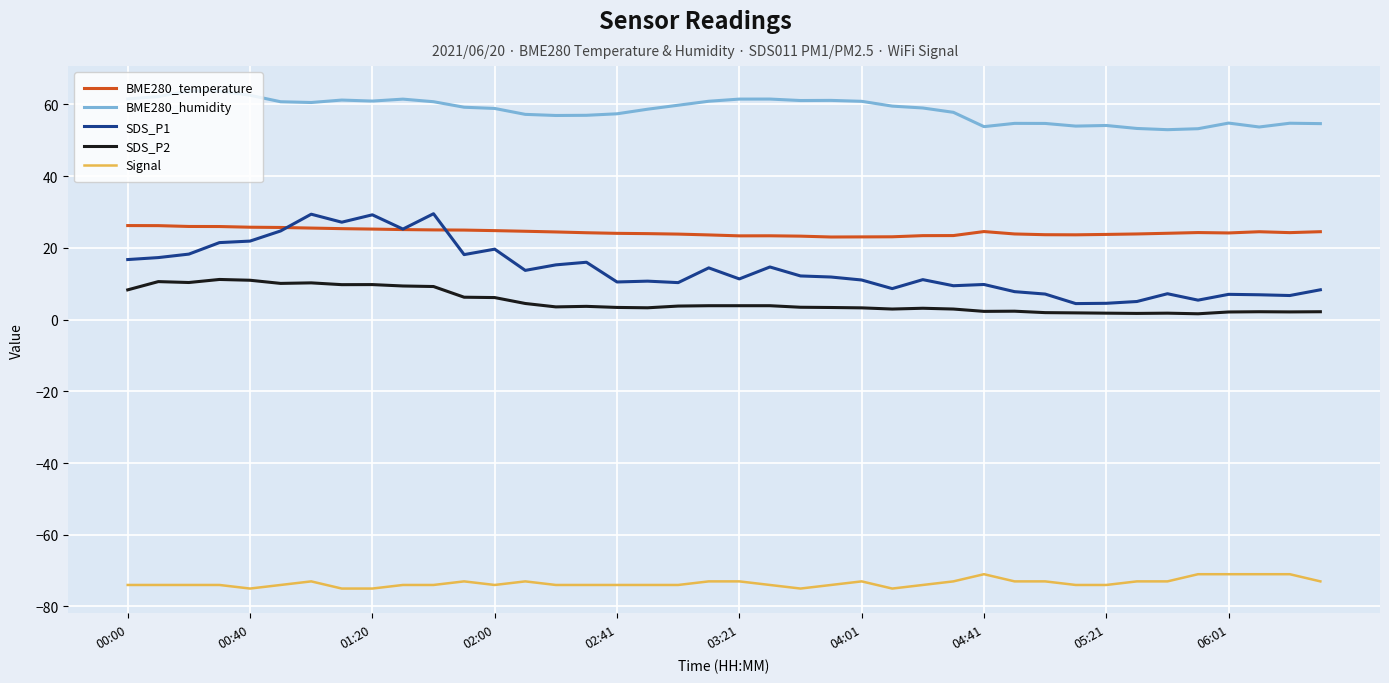

What is the maximum value for SDS_P2?

11.2